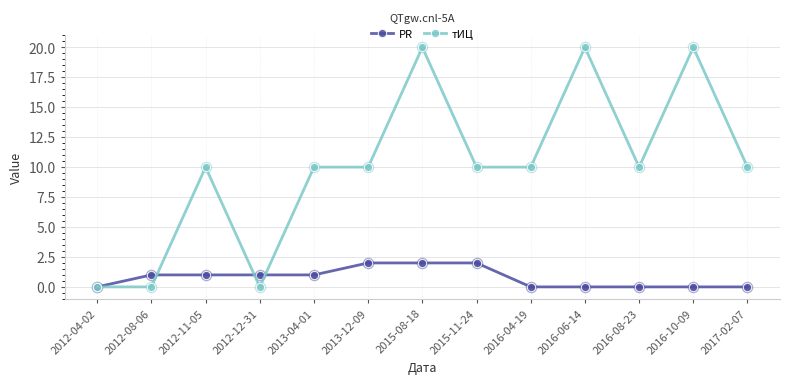

At which category is the sum across all series the highest?

2015-08-18